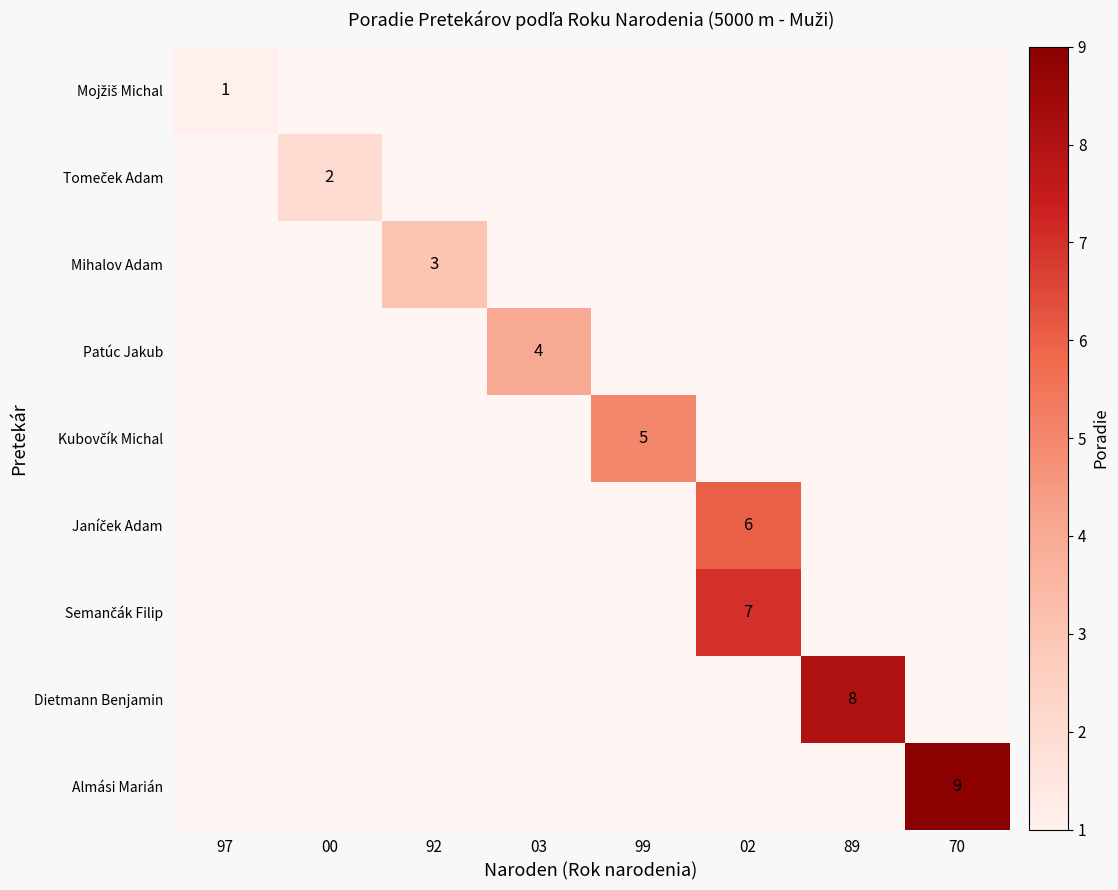

List the series in order of their overall mean, lowest first.

Mojžiš Michal, Tomeček Adam, Mihalov Adam, Patúc Jakub, Kubovčík Michal, Janíček Adam, Semančák Filip, Dietmann Benjamin, Almási Marián